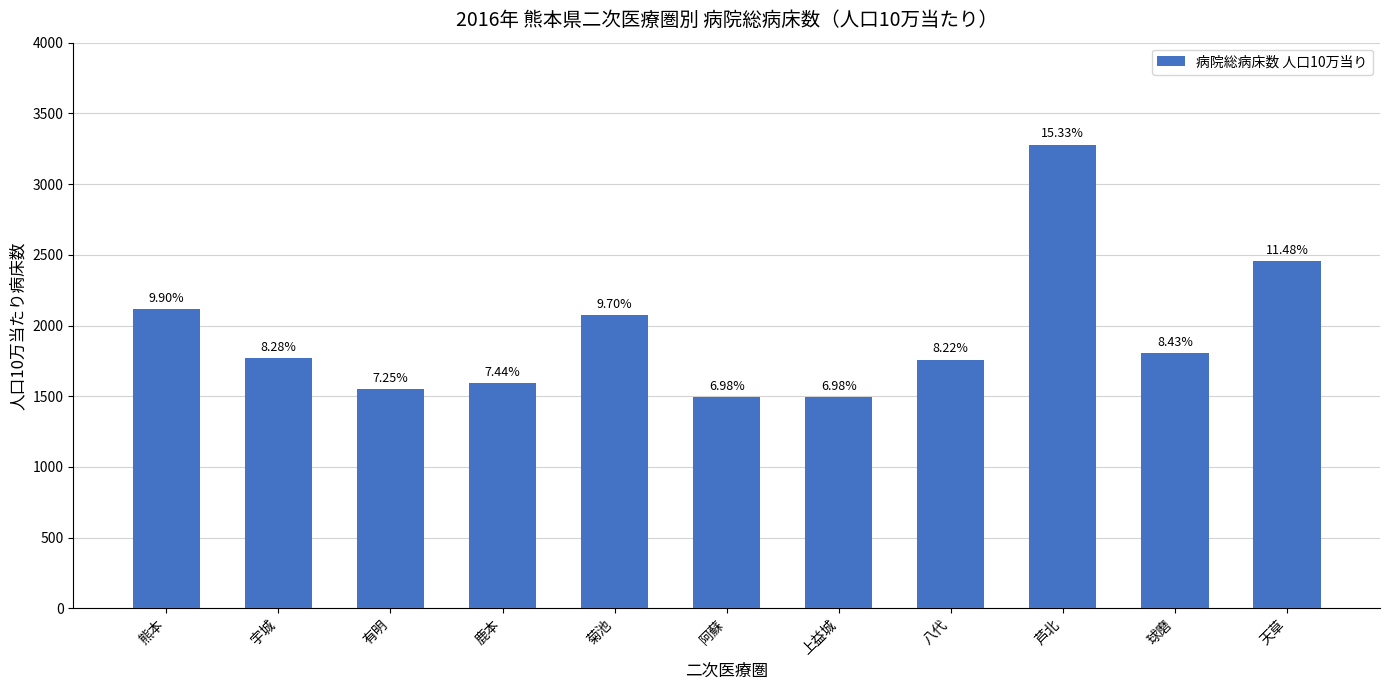

Rank the categories by value from lowest to highest.

阿蘇, 上益城, 有明, 鹿本, 八代, 宇城, 球磨, 菊池, 熊本, 天草, 芦北